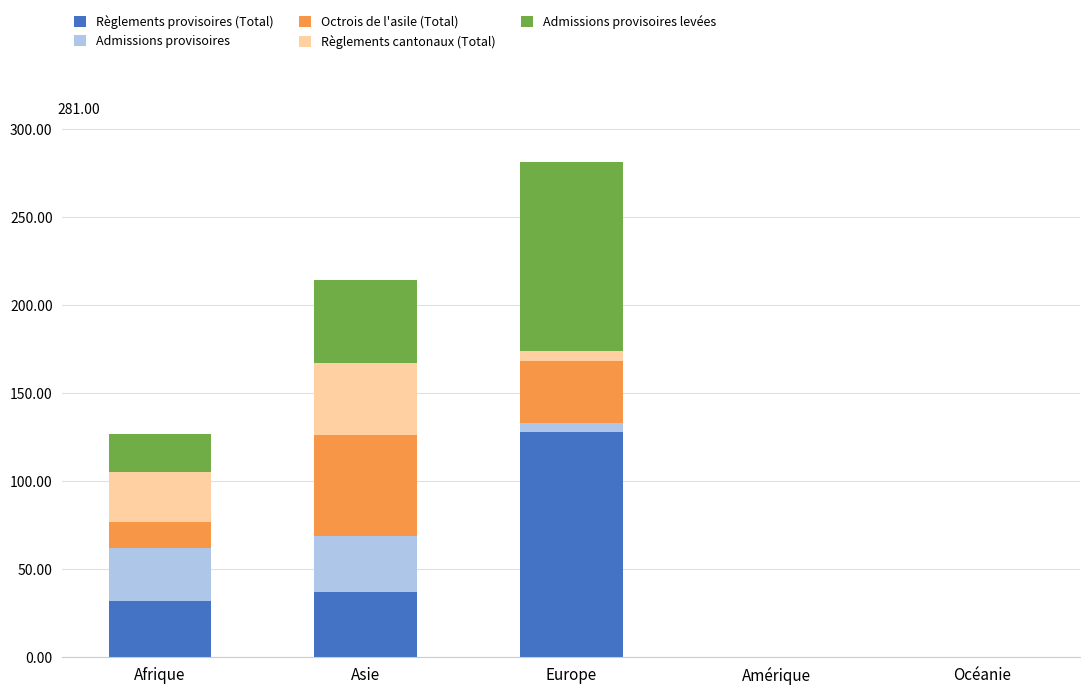

At which category is the sum across all series the highest?

Europe